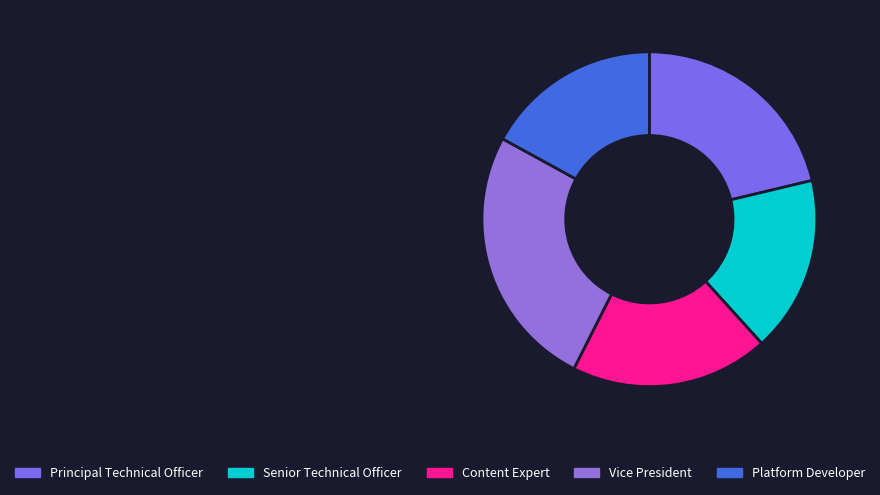

How many segments does this pie chart have?

5